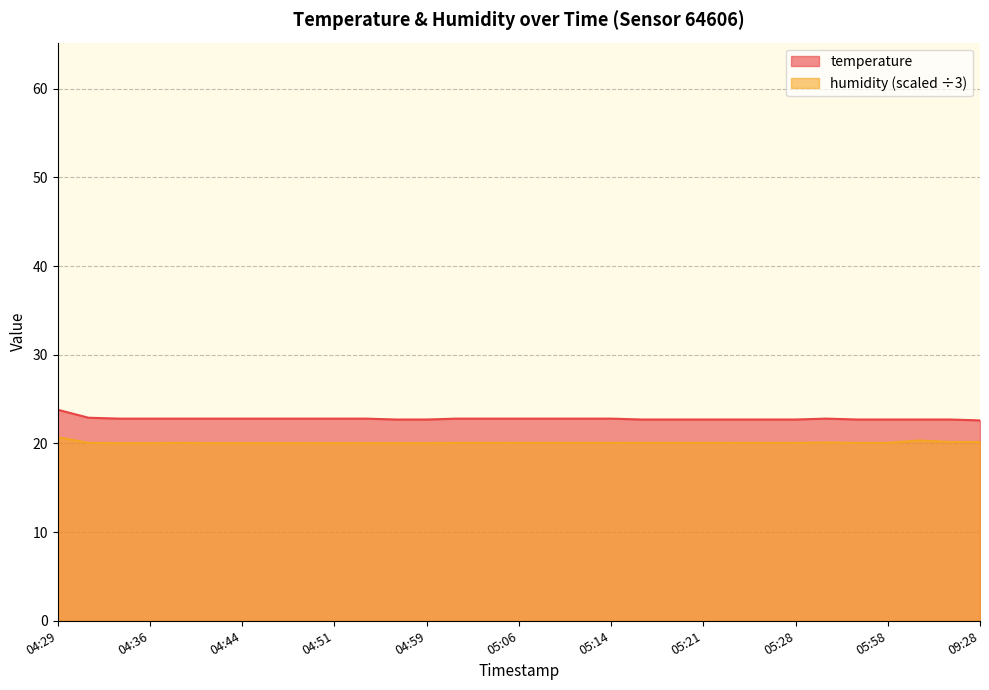

True or false: temperature and humidity intersect in this chart.

False